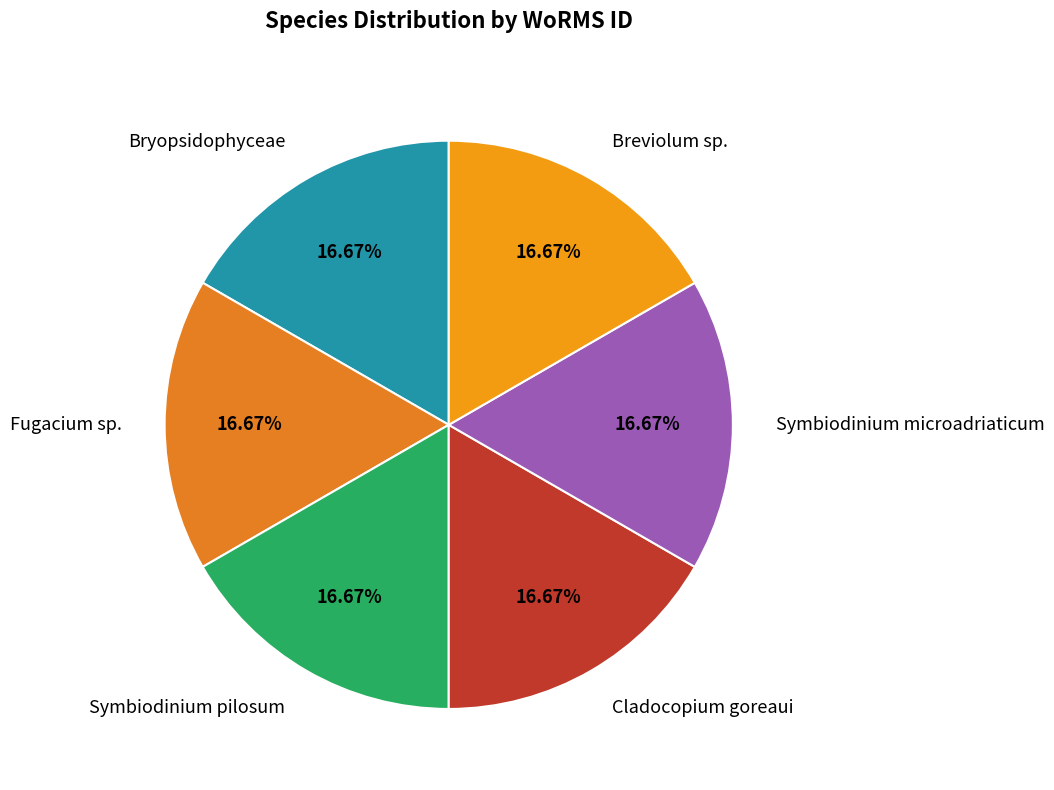

Combined, do Bryopsidophyceae and Breviolum sp. account for over 50%?

No